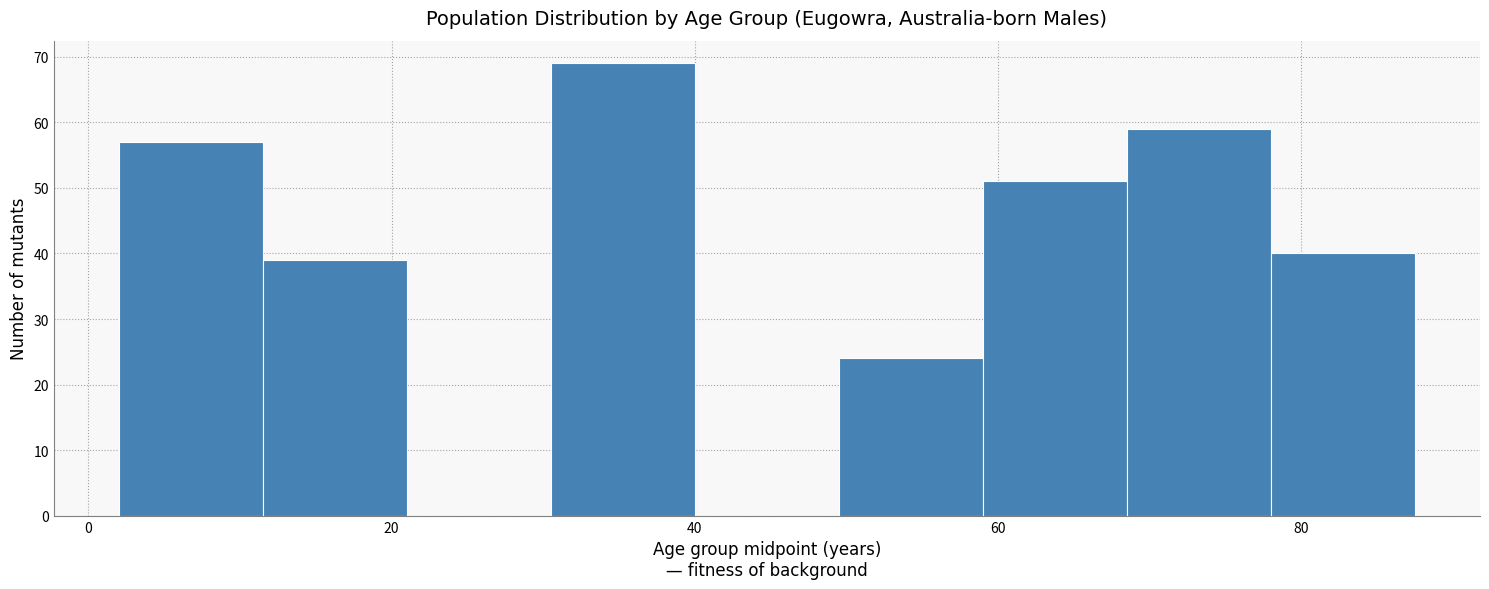

Reading left to right, transcribe this chart: for each bar, give the range it covers on the x-axis and its height. Neither the bar edges nor the heights are printed on the chart, so give them approximately, as read against the axes.

2.0 to 11.5: 57
11.5 to 21.0: 39
21.0 to 30.5: 0
30.5 to 40.0: 69
40.0 to 49.5: 0
49.5 to 59.0: 24
59.0 to 68.5: 51
68.5 to 78.0: 59
78.0 to 87.5: 40